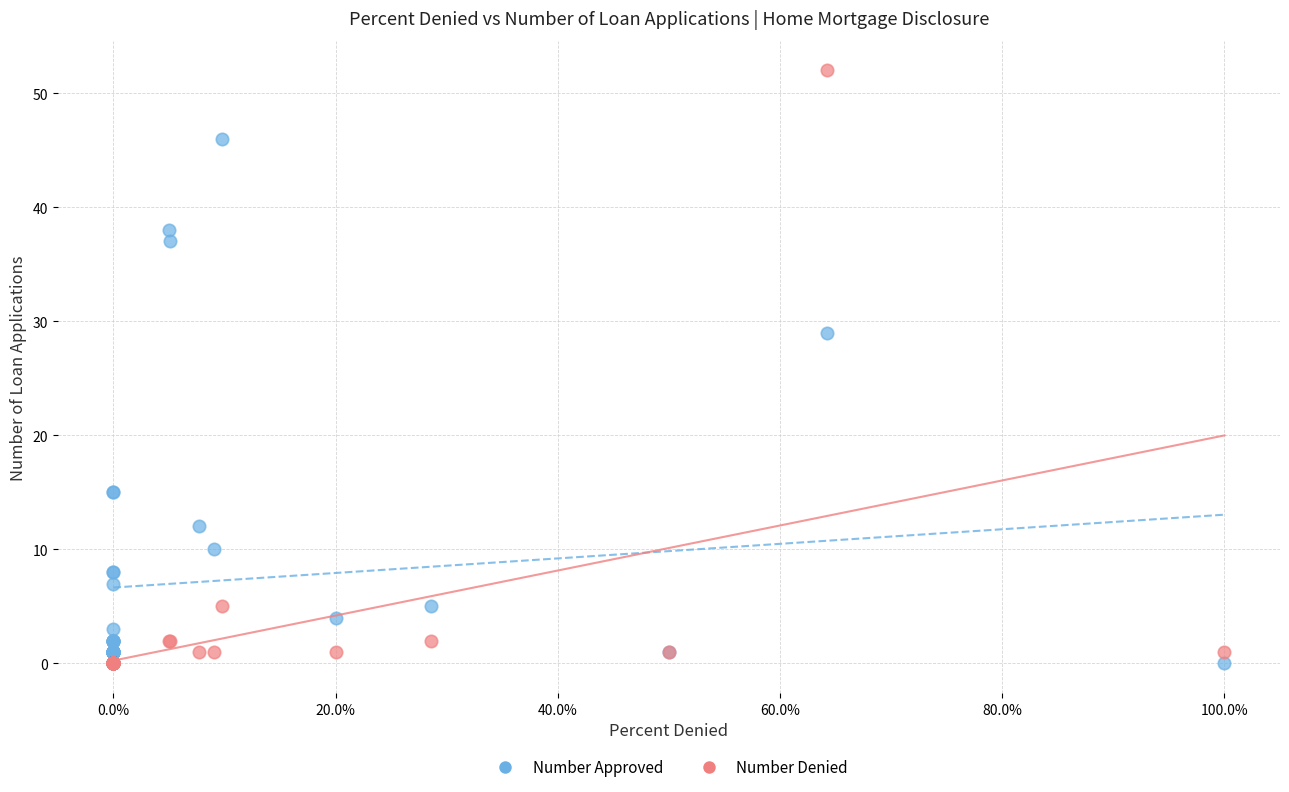

Which series contains the highest Y value?

Number Denied